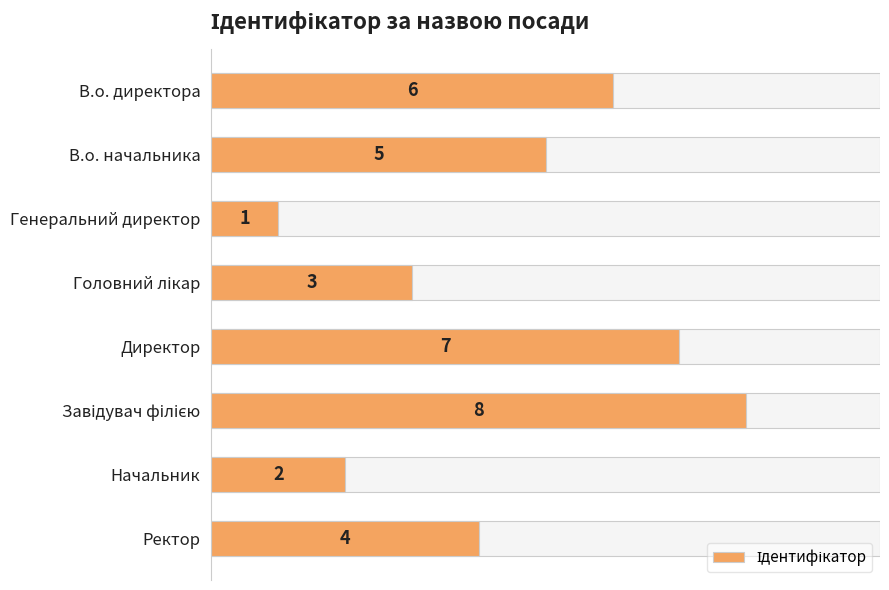

What is the sum of all values?

36